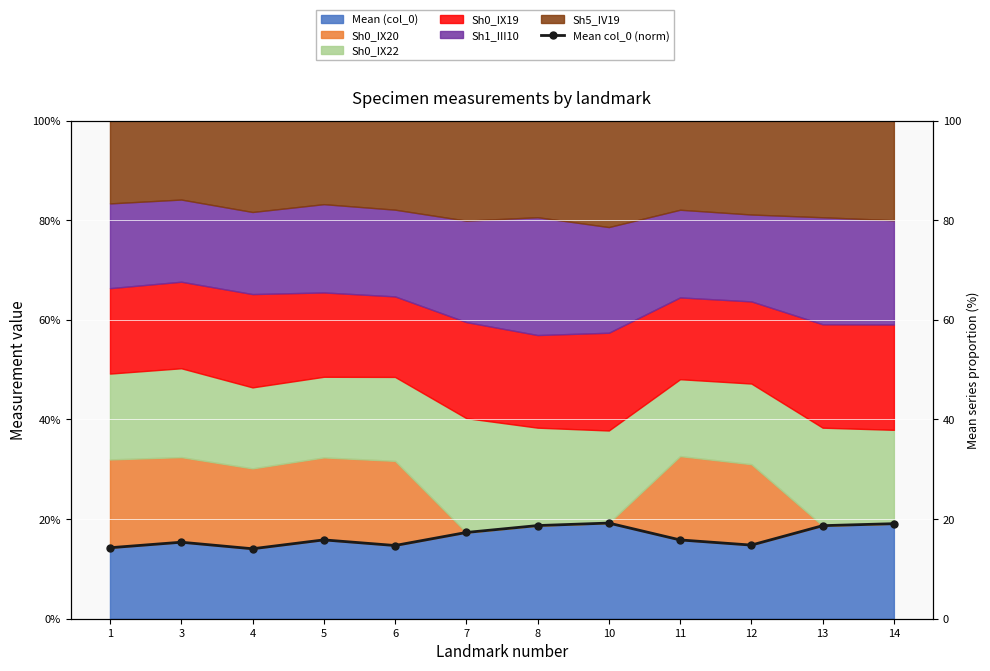

What is the sum of all values?

197.8